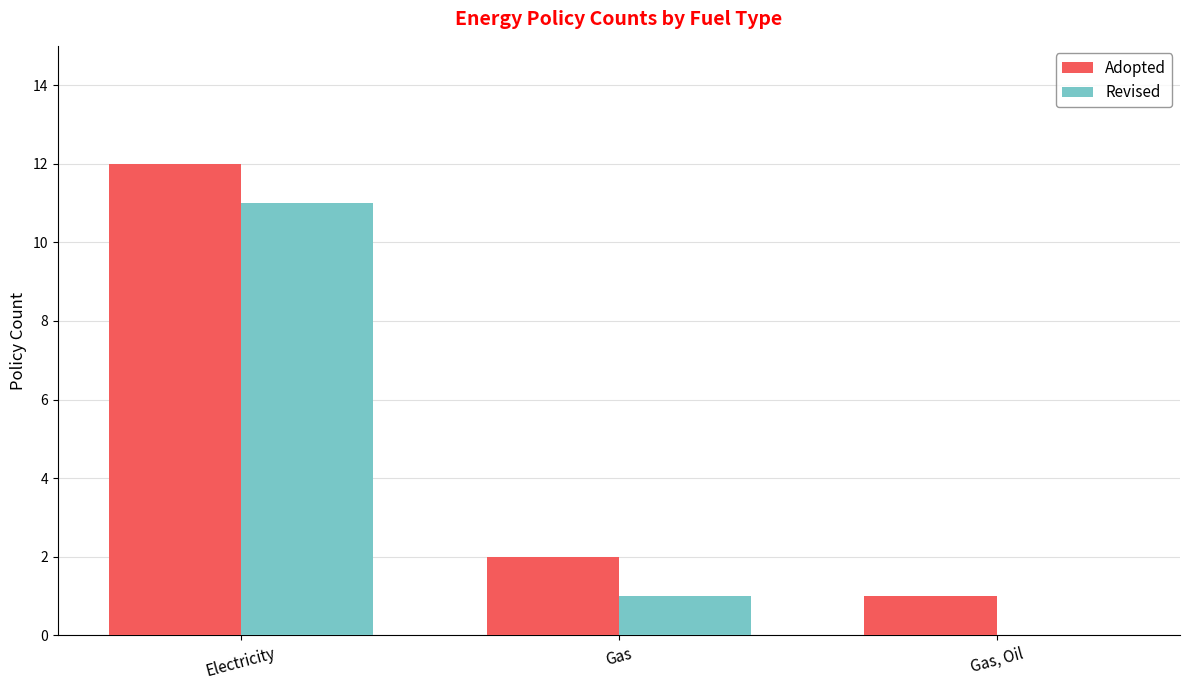

Is it true that Adopted equals 1 at Gas, Oil?

True